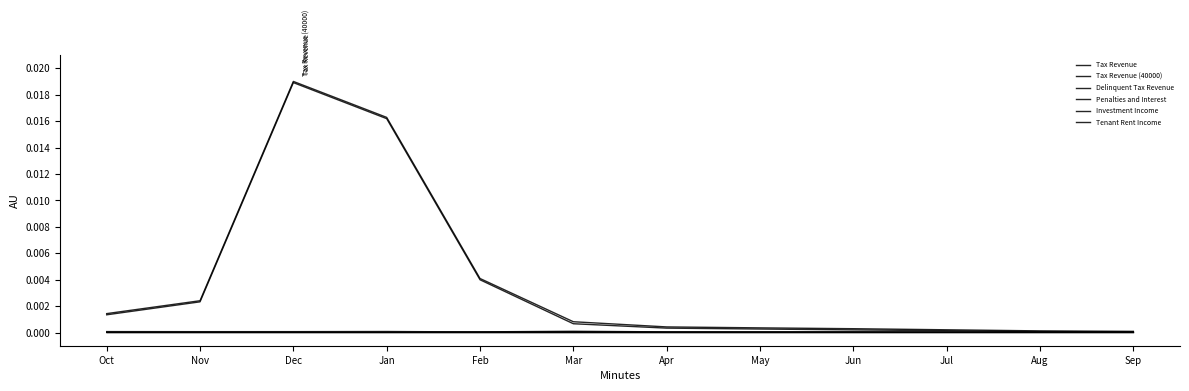

Which series has the largest total across all categories?

Tax Revenue